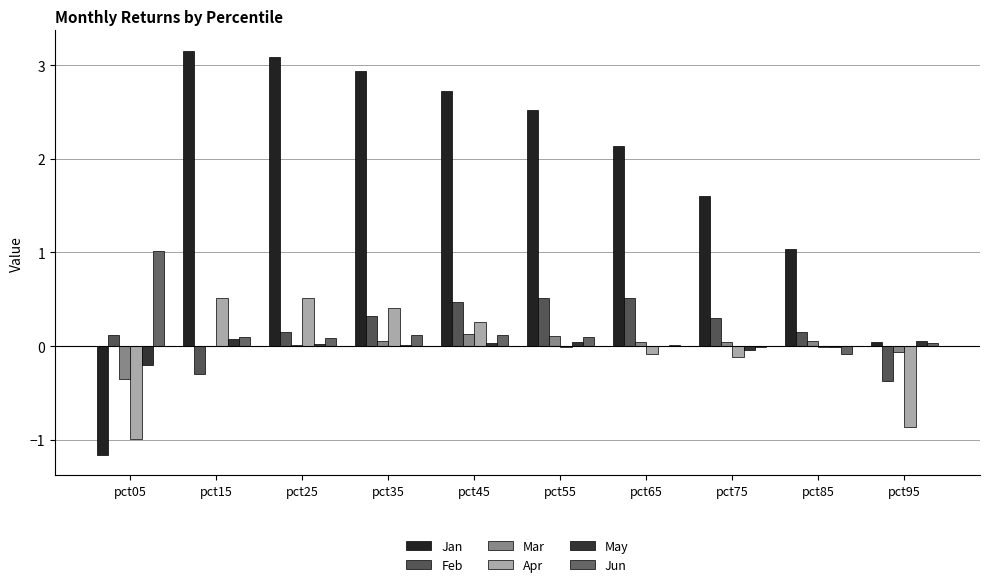

Rank the series at pct25 from highest to lowest value.

Jan, Apr, Feb, Jun, May, Mar